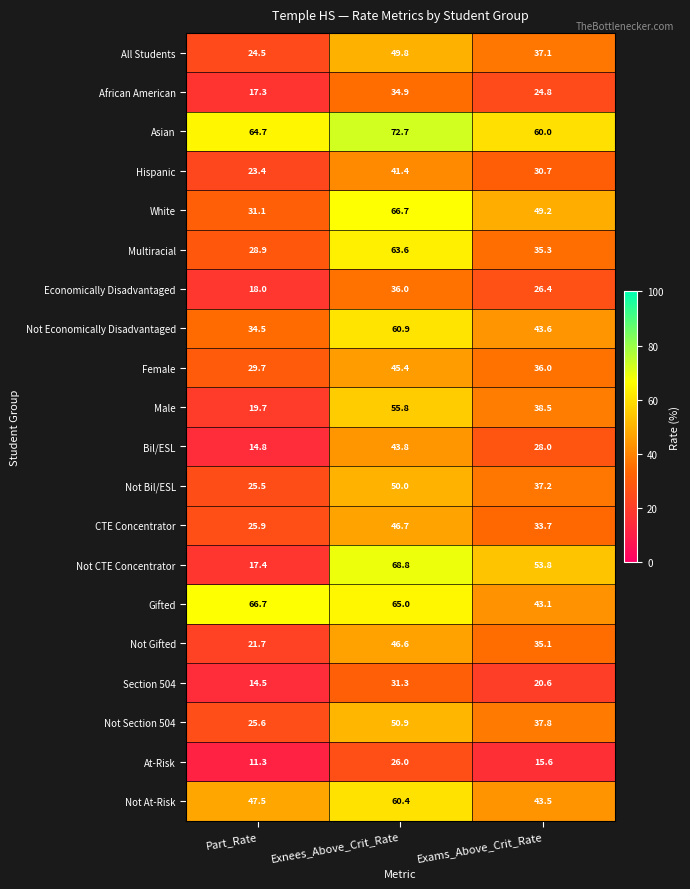

What is the maximum value shown in the chart?

72.7